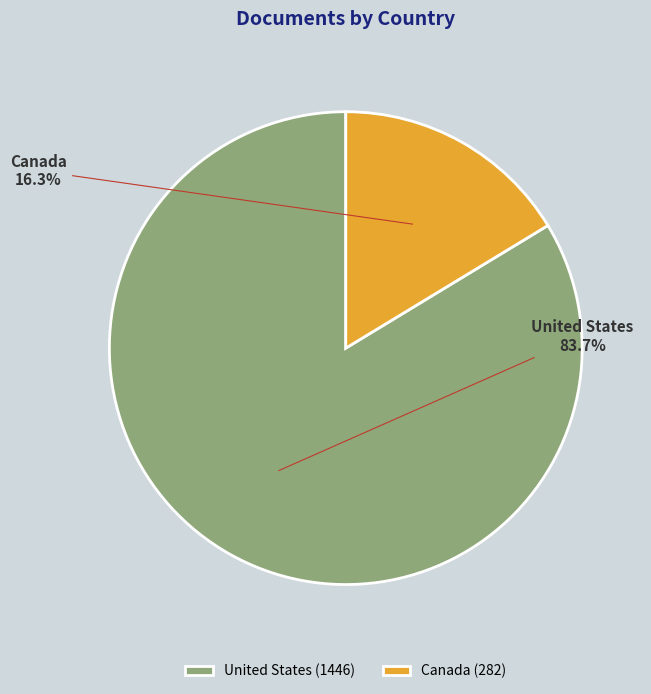

What percentage is the United States slice, to the nearest percent?

84%